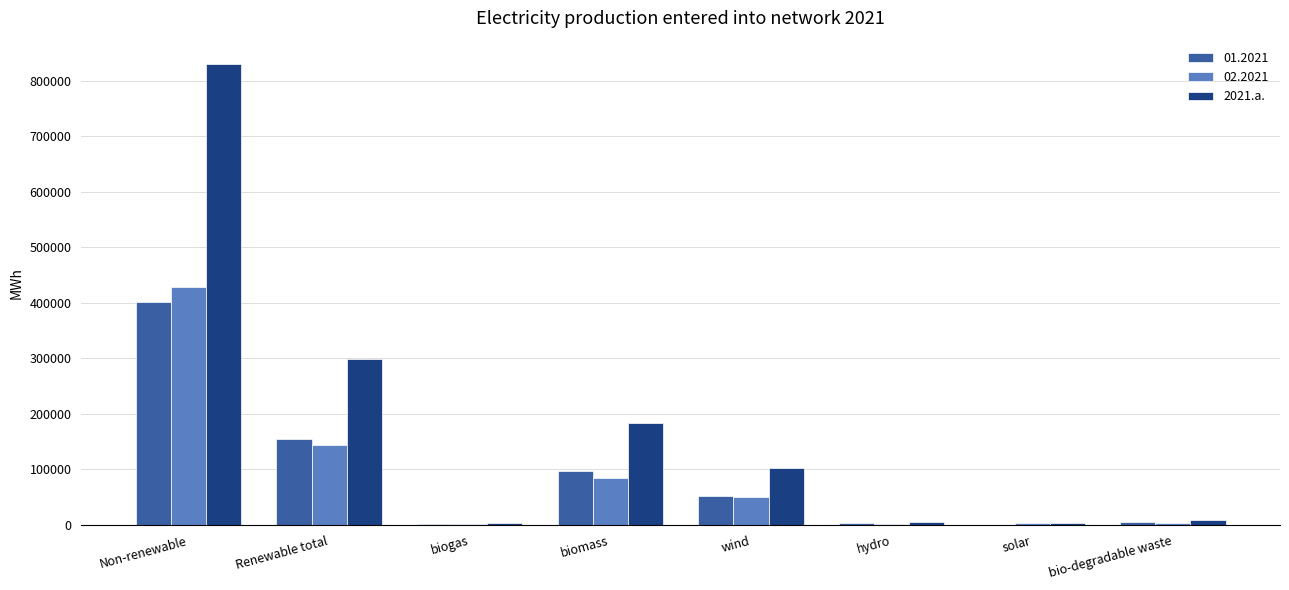

What is the maximum value for 01.2021?

402529.0